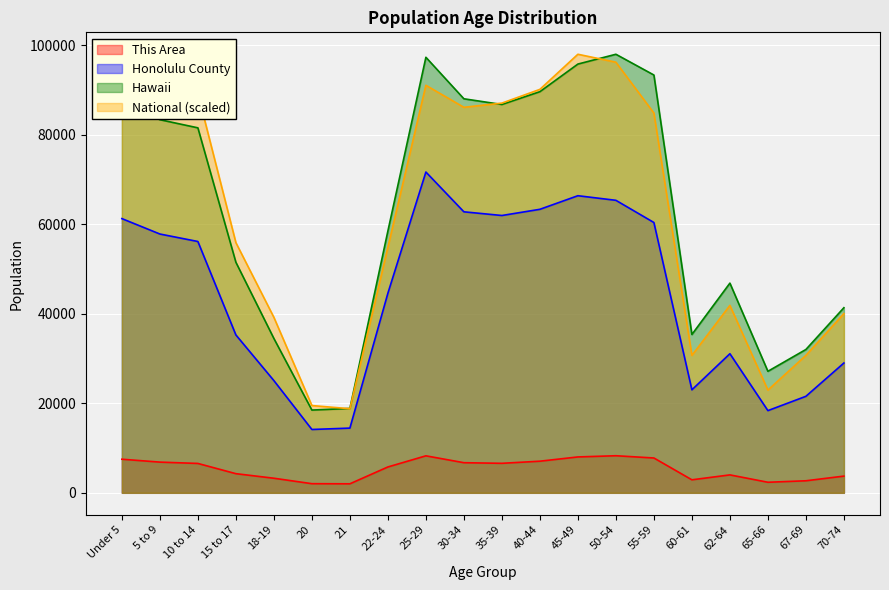

The value of Honolulu County at 18-19 is 6440.4. True or false?

False